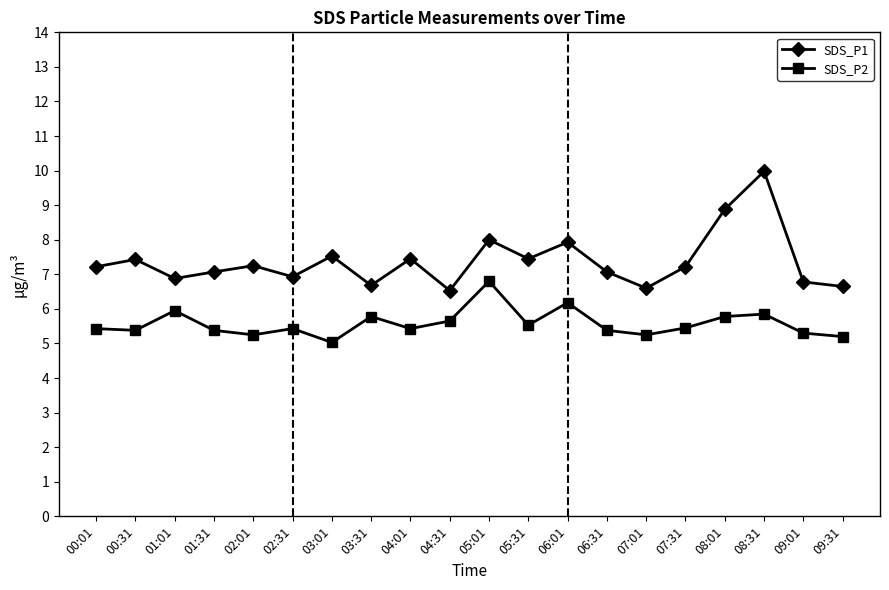

What is the spread (max minus min) of values at 04:01?

2.0